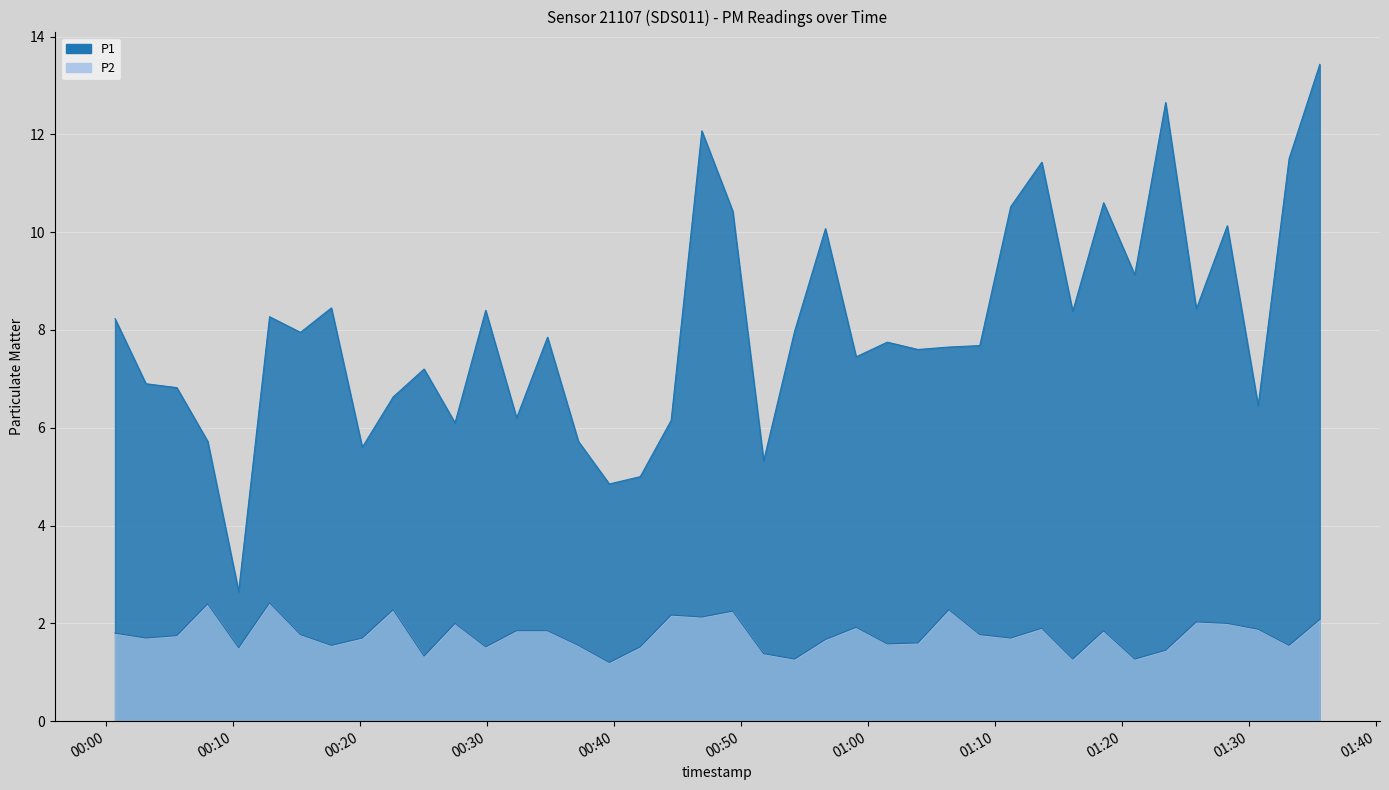

Reading right to left, what are all the values shown in this chart?

P1: 13.4	11.5	6.5	10.1	8.4	12.7	9.1	10.6	8.4	11.4	10.5	7.7	7.7	7.6	7.8	7.5	10.1	8.0	5.3	10.4	12.1	6.2	5.0	4.8	5.7	7.8	6.2	8.4	6.1	7.2	6.6	5.6	8.4	8.0	8.3	2.6	5.7	6.8	6.9	8.2
P2: 2.1	1.6	1.9	2.0	2.0	1.4	1.3	1.9	1.3	1.9	1.7	1.8	2.3	1.6	1.6	1.9	1.7	1.3	1.4	2.2	2.1	2.2	1.5	1.2	1.6	1.9	1.9	1.5	2.0	1.3	2.3	1.7	1.6	1.8	2.4	1.5	2.4	1.8	1.7	1.8